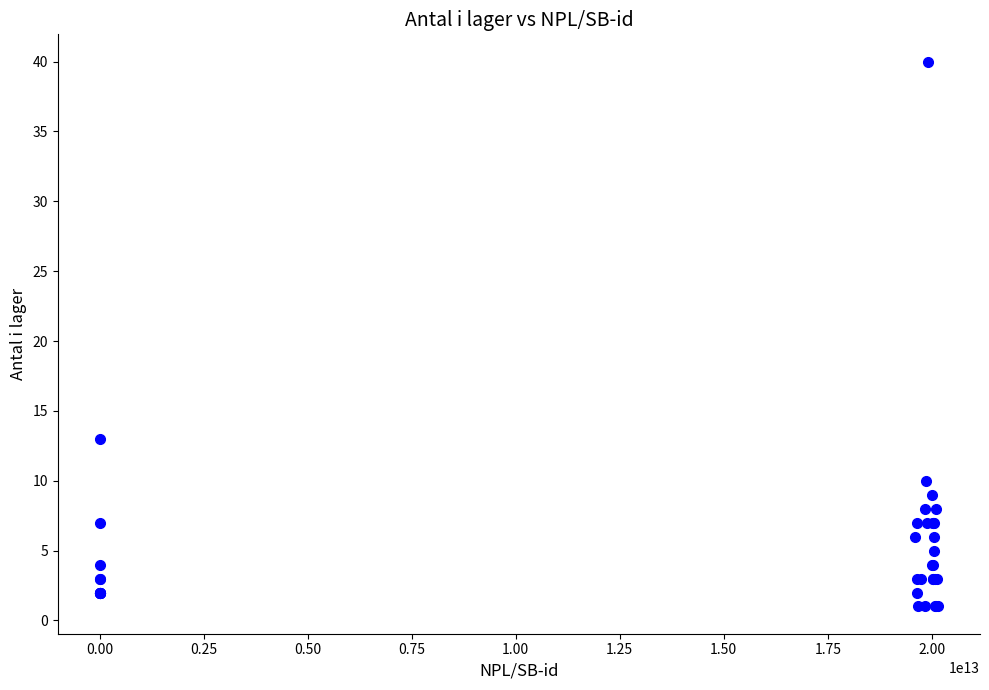

What Y value in the scatter plot is closest to 20?

13